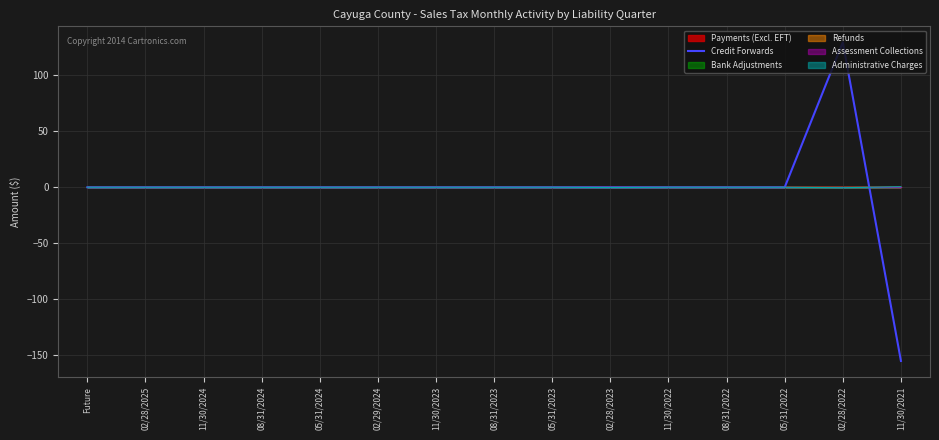

What is the difference between the maximum and second lowest values?

129.5